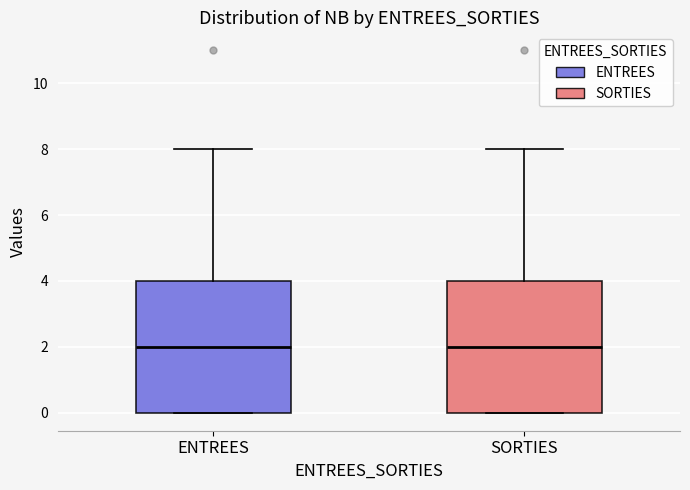

Reading left to right, transcribe this box plot: for each box, give where its median line is, the range the box spans, and where its two whiskers end, as read against the y-axis. The values are not printed on the chart, so give them approximately, as read against the axis.

ENTREES: median 2, box 0 to 4, whiskers 0 to 8
SORTIES: median 2, box 0 to 4, whiskers 0 to 8